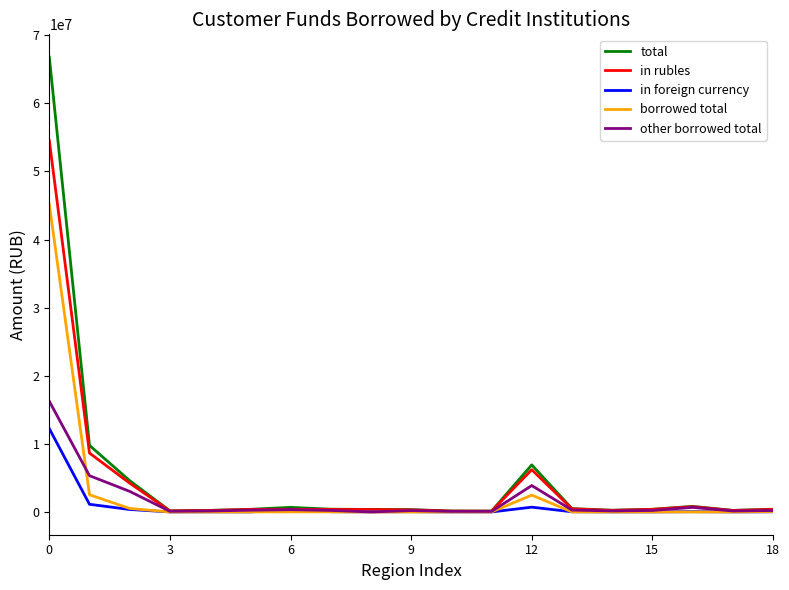

List the series in order of their overall mean, lowest first.

in foreign currency, other borrowed total, borrowed total, in rubles, total